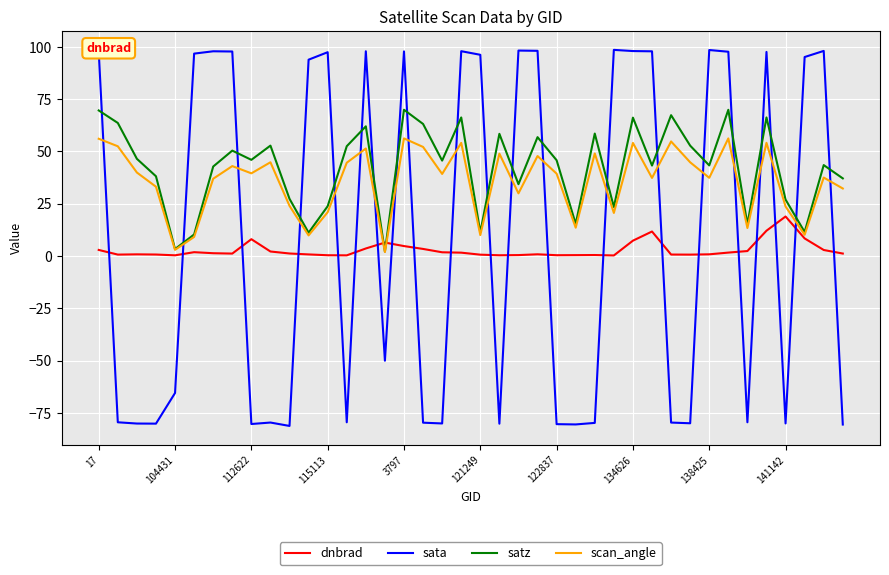

Rank the series by their average value, from highest to lowest.

satz, scan_angle, sata, dnbrad